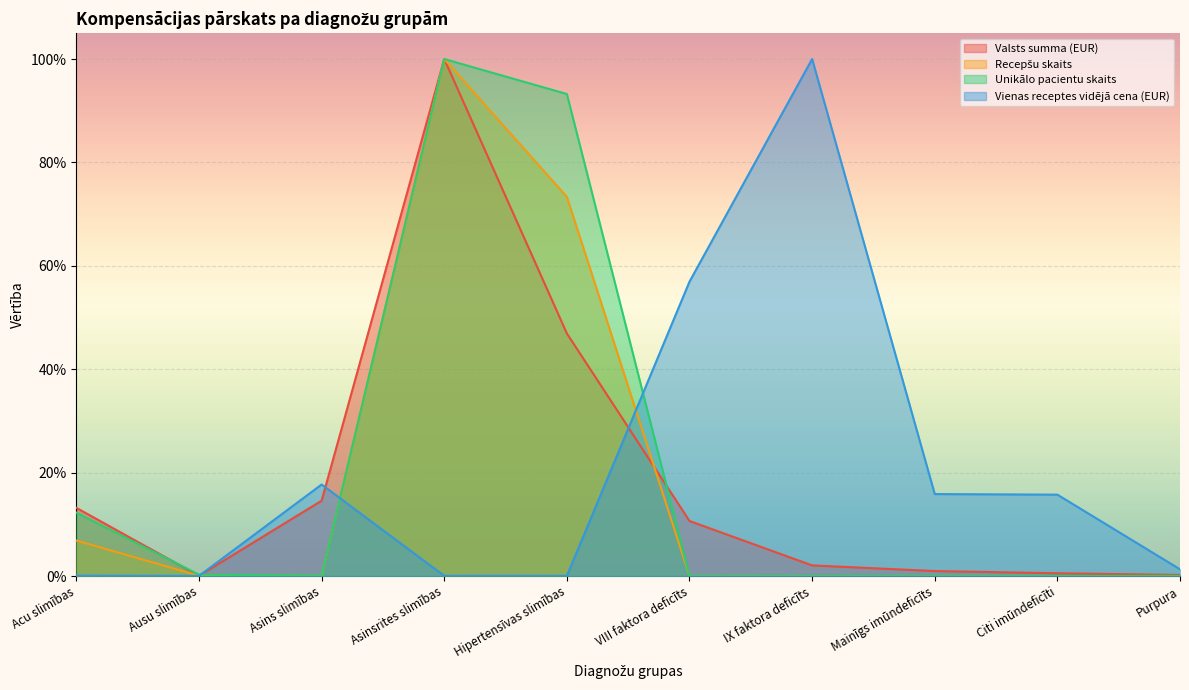

What position from the left is Purpura?

10